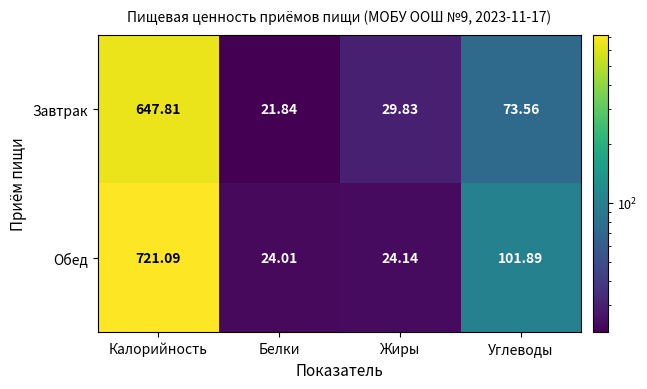

Where does the Обед series first go above 101?

Калорийность